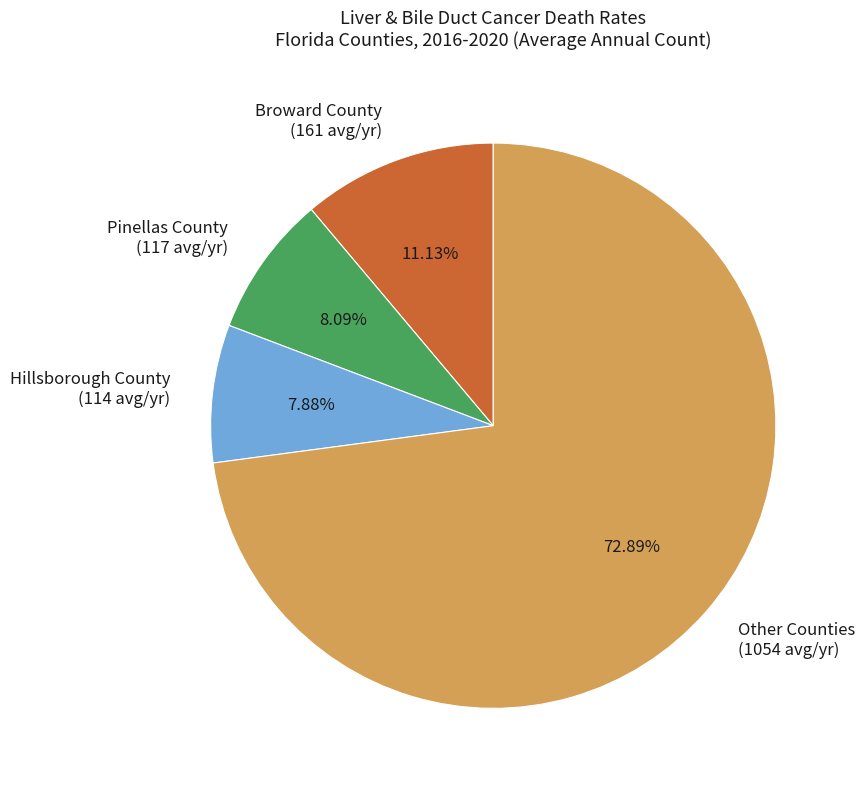

Approximately how many times larger is the value at Other Counties (1054 avg/yr) compared to Hillsborough County (114 avg/yr)?

9.2